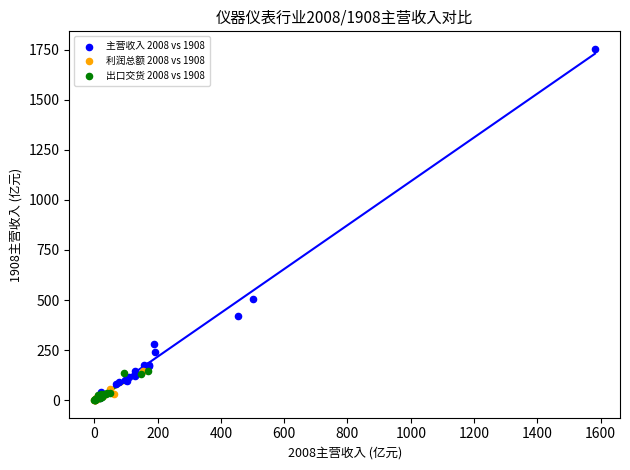

Which series has the widest spread of Y values?

主营收入 2008 vs 1908